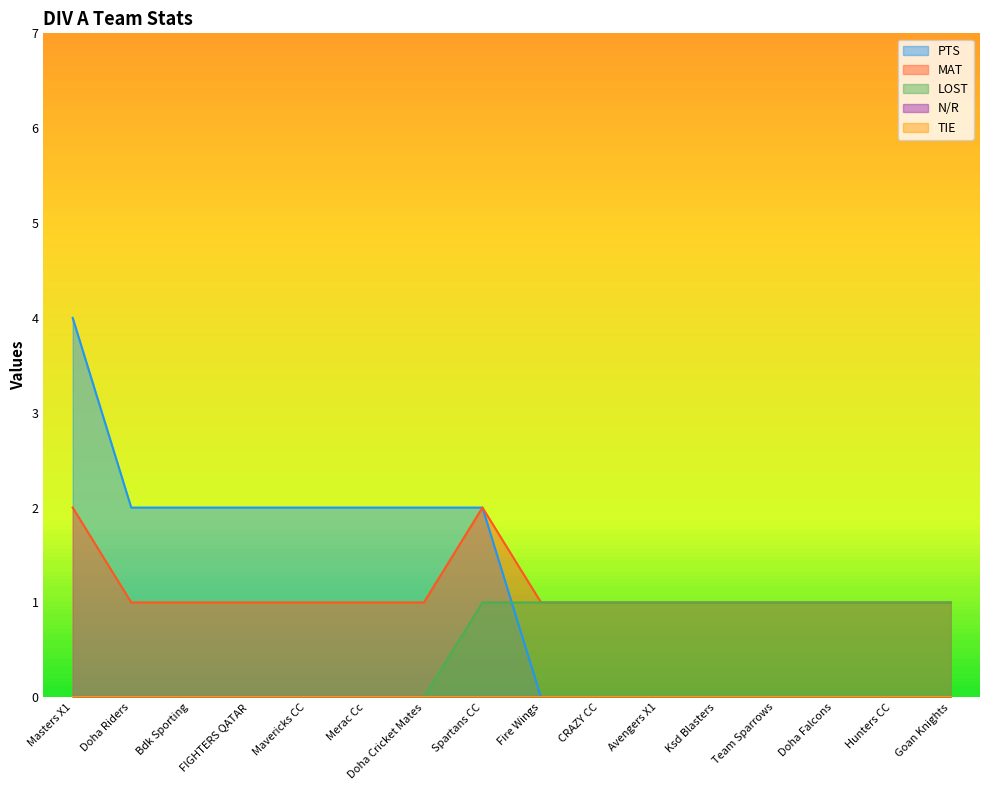

What is the minimum value for MAT?

1